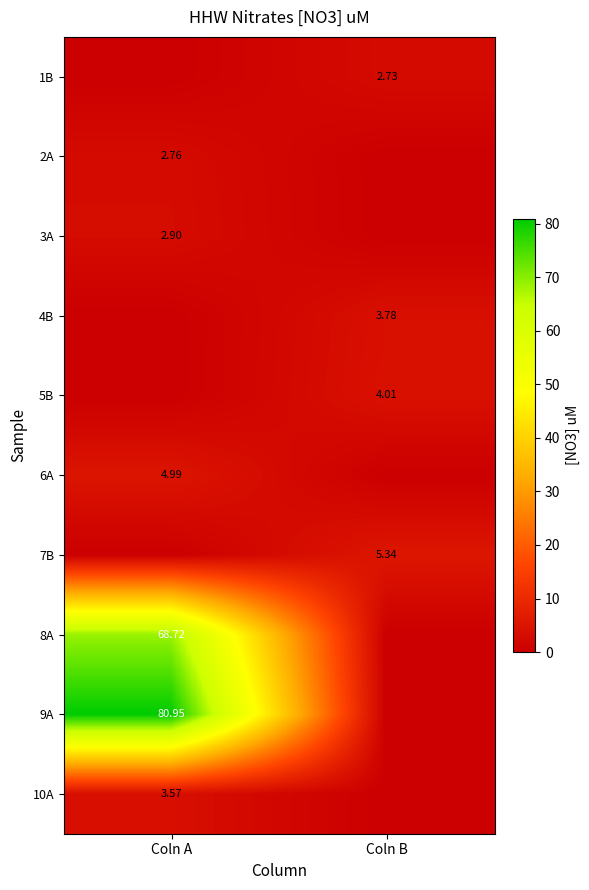

Is the value of 10A at Coln A greater than the value of 6A at Coln A?

No